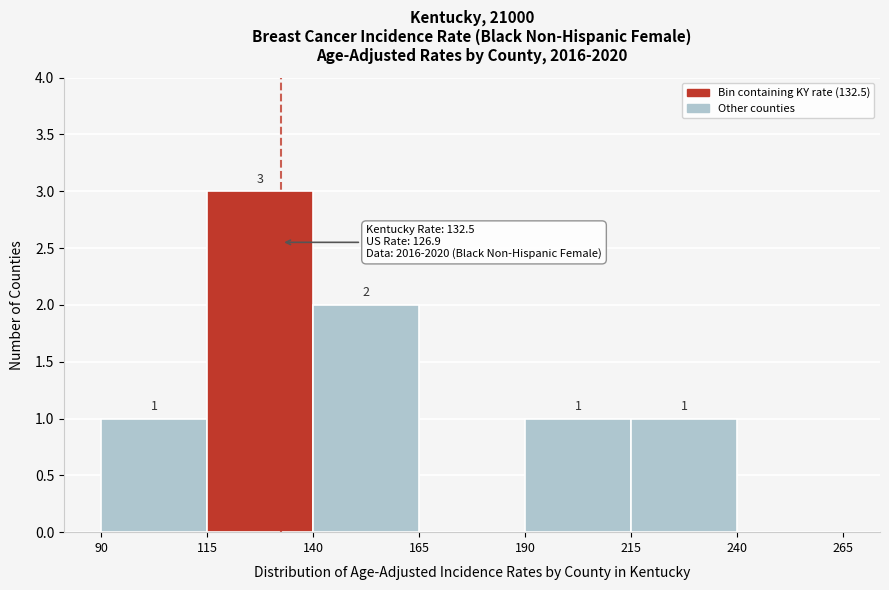

Which range on the x-axis has the tallest bar?

115 to 140